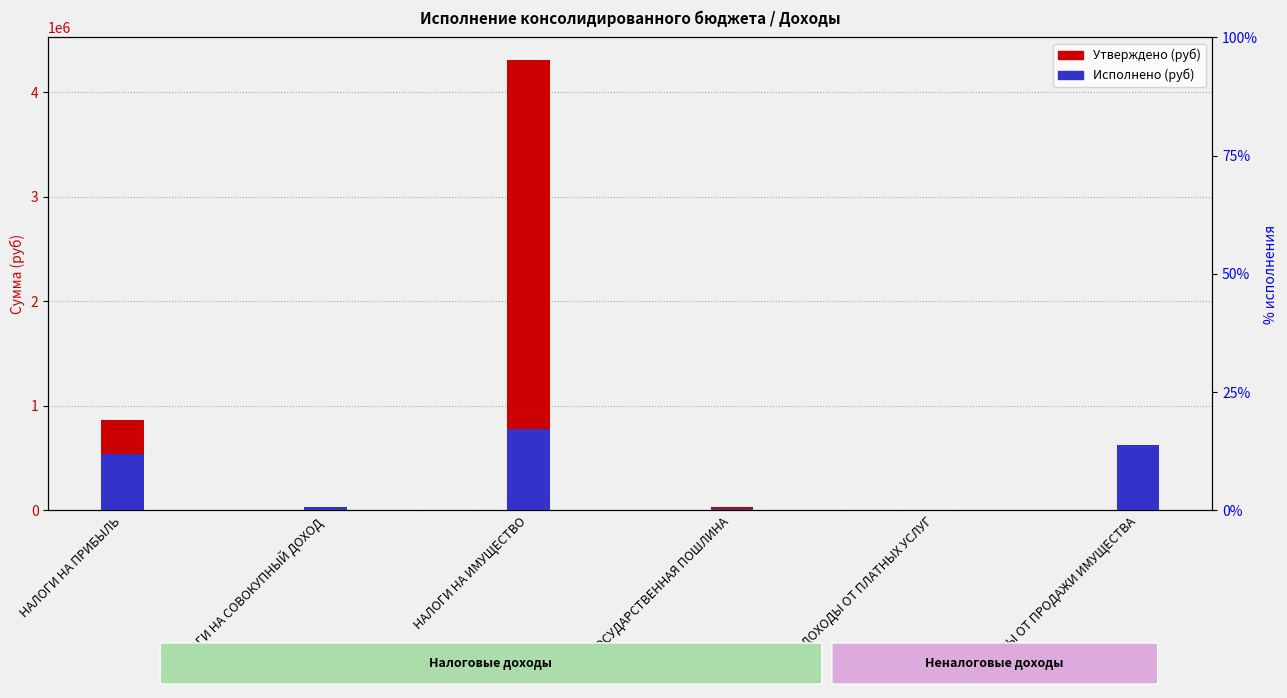

How many categories are shown in the chart?

6